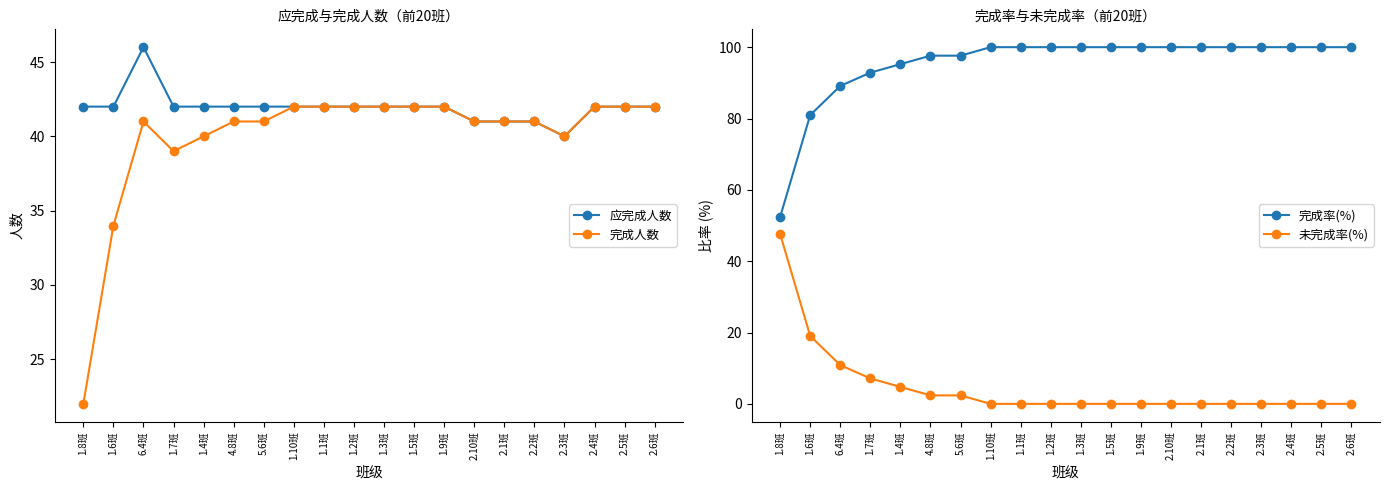

What is the label of the 4th point from the right?

2.3班